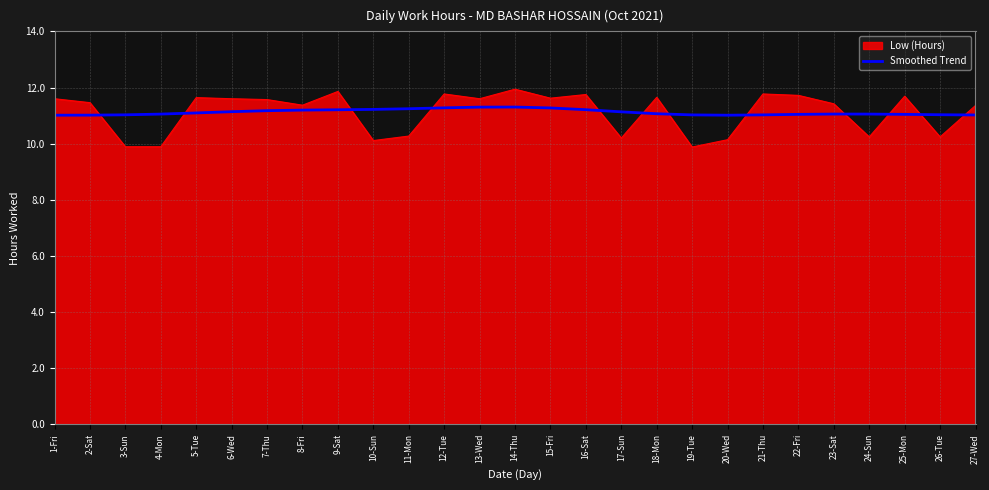

What is the difference between the maximum and minimum values in the Smoothed Trend series?

0.3